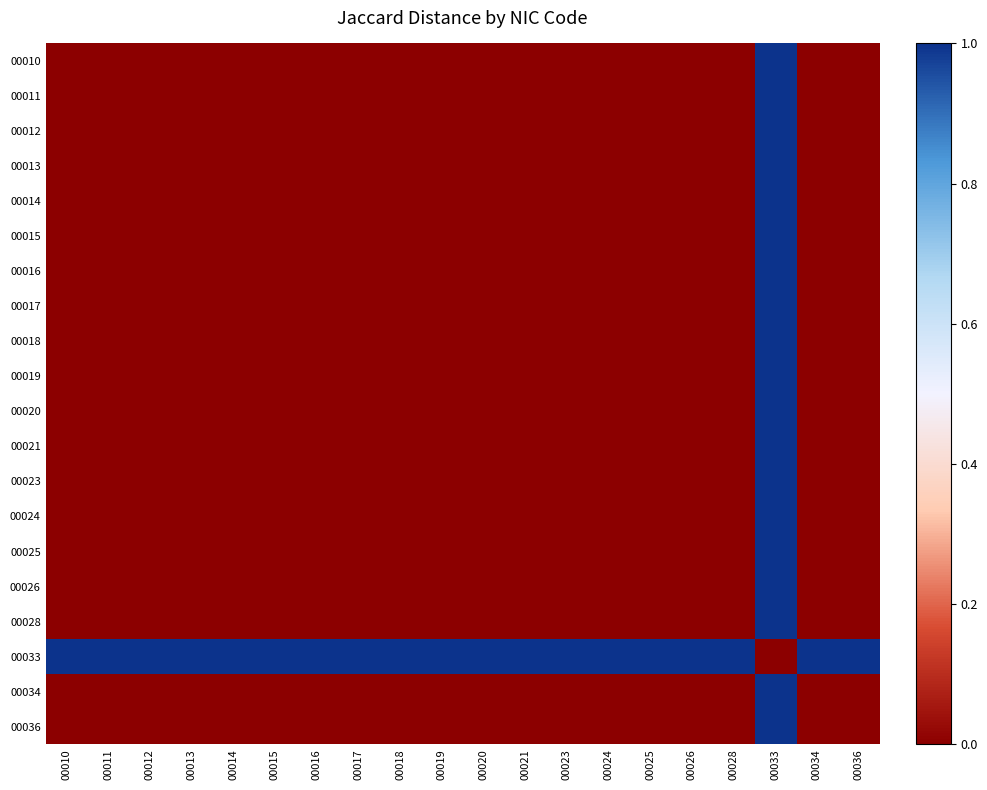

At which category is the sum across all series the highest?

00033